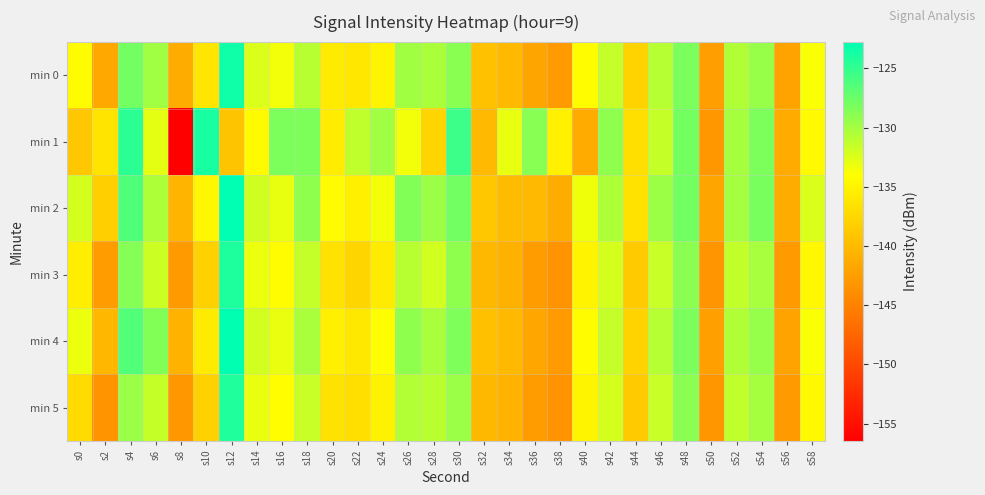

Which series has the largest total across all categories?

min 2